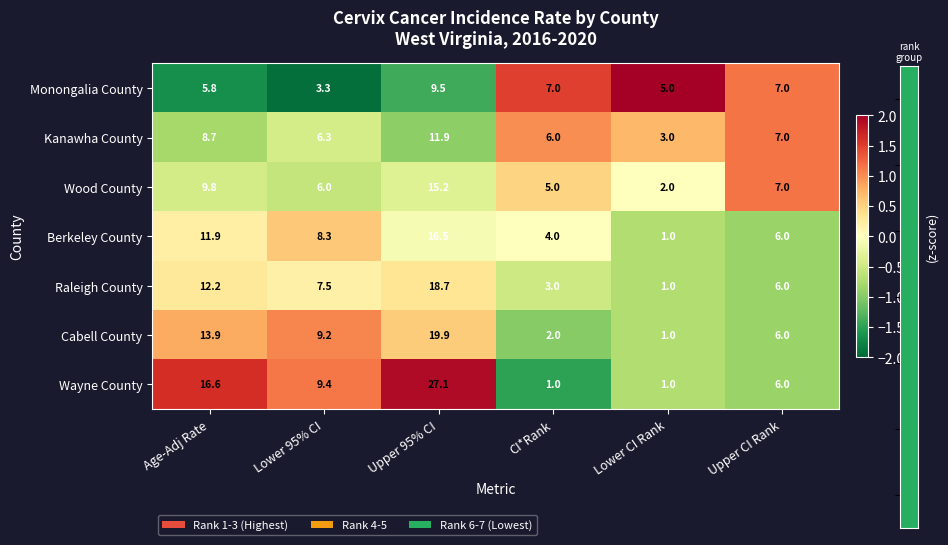

At how many categories does at least one series exceed 1?

6